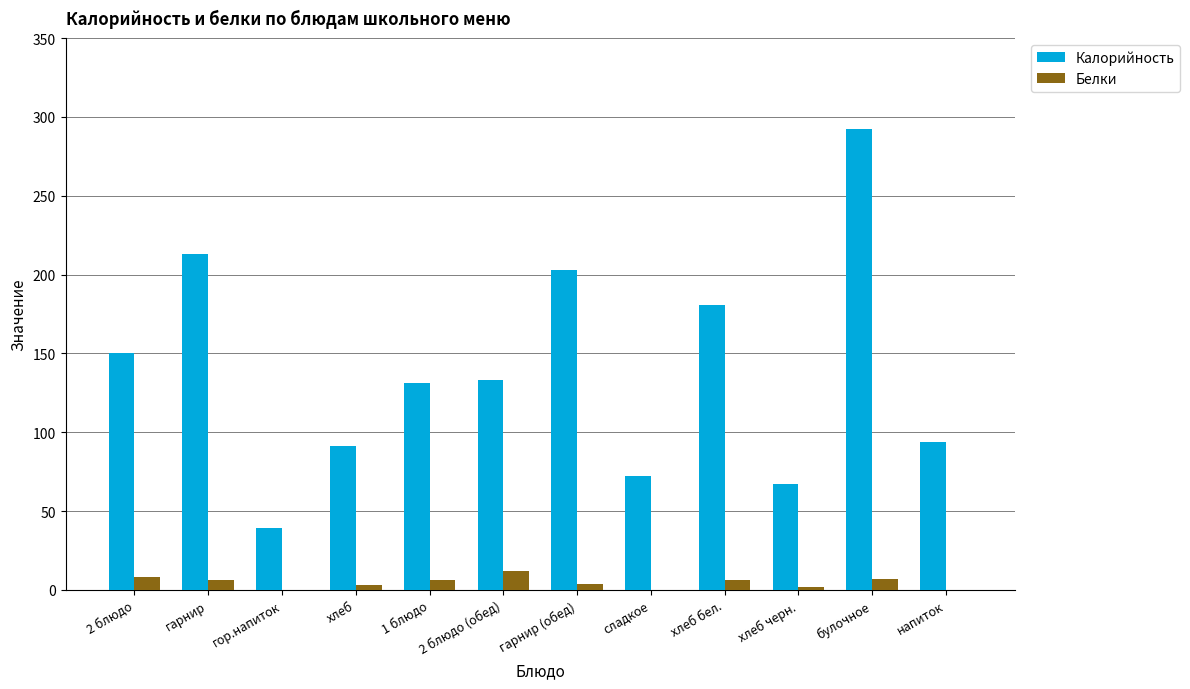

Which label corresponds to the largest value in the chart?

булочное